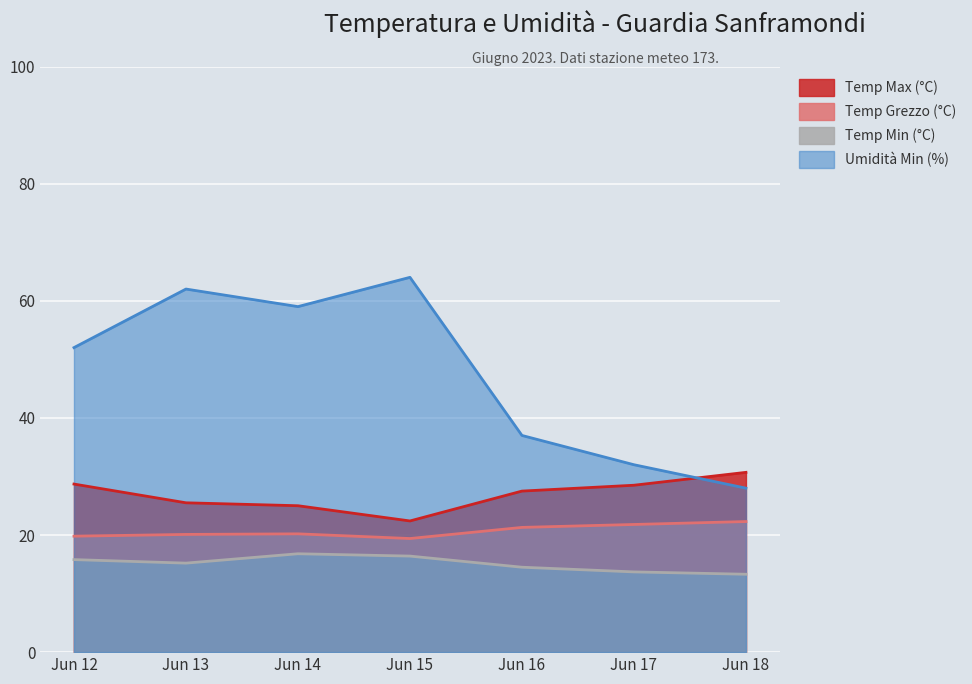

How many lines are shown in the chart?

4